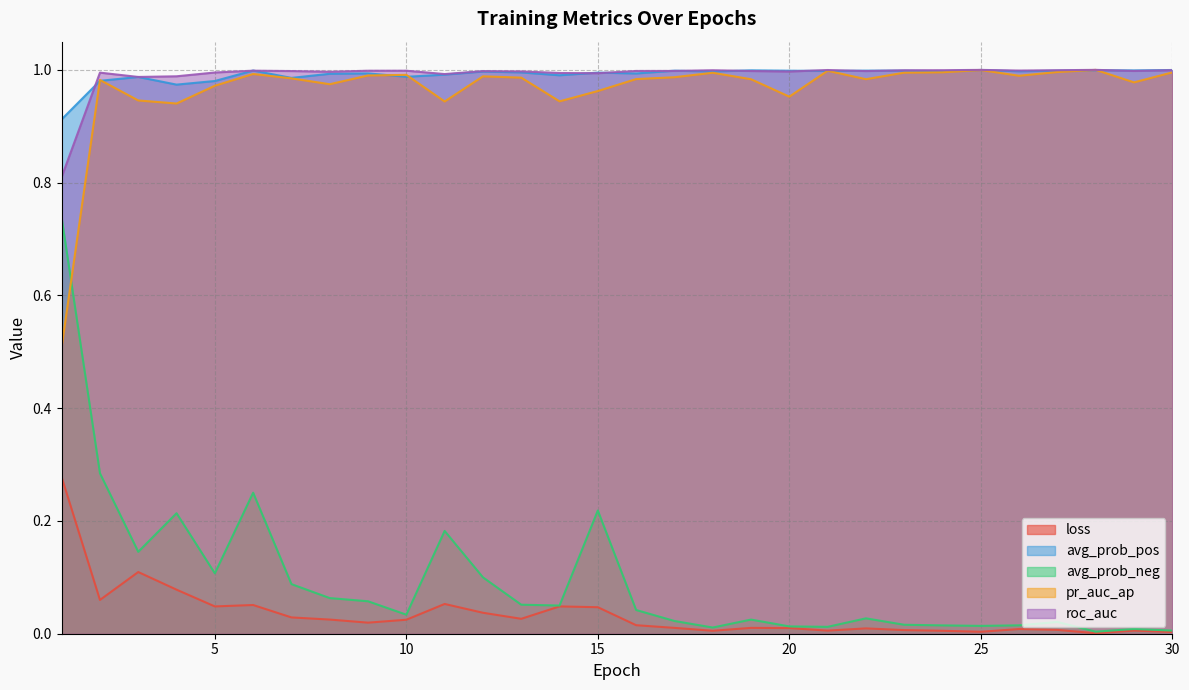

Rank the series by their maximum value, from highest to lowest.

pr_auc_ap, roc_auc, avg_prob_pos, avg_prob_neg, loss